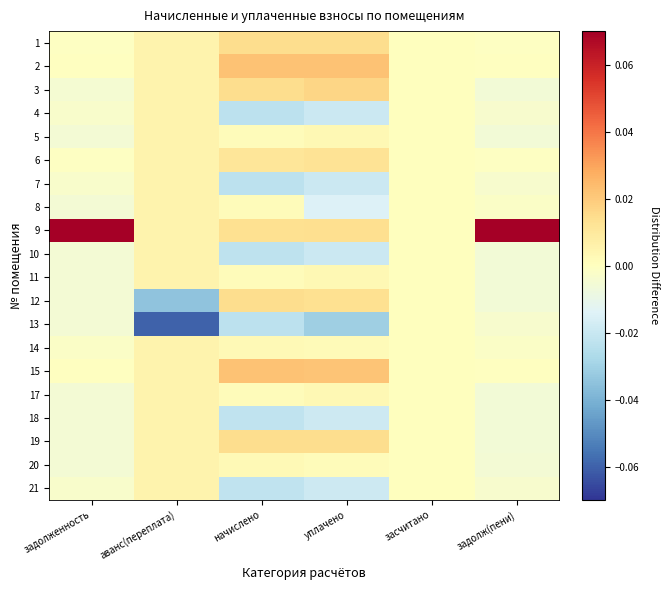

Reading left to right, transcribe all the data shown in this chart.

1: задолженность=-0.0	аванс(переплата)=0.0	начислено=0.0	уплачено=0.0	засчитано=0.0	задолж(пени)=-0.0
2: задолженность=-0.0	аванс(переплата)=0.0	начислено=0.0	уплачено=0.0	засчитано=0.0	задолж(пени)=-0.0
3: задолженность=-0.0	аванс(переплата)=0.0	начислено=0.0	уплачено=0.0	засчитано=0.0	задолж(пени)=-0.0
4: задолженность=-0.0	аванс(переплата)=0.0	начислено=-0.0	уплачено=-0.0	засчитано=0.0	задолж(пени)=-0.0
5: задолженность=-0.0	аванс(переплата)=0.0	начислено=0.0	уплачено=0.0	засчитано=0.0	задолж(пени)=-0.0
6: задолженность=-0.0	аванс(переплата)=0.0	начислено=0.0	уплачено=0.0	засчитано=0.0	задолж(пени)=-0.0
7: задолженность=-0.0	аванс(переплата)=0.0	начислено=-0.0	уплачено=-0.0	засчитано=0.0	задолж(пени)=-0.0
8: задолженность=-0.0	аванс(переплата)=0.0	начислено=0.0	уплачено=-0.0	засчитано=0.0	задолж(пени)=-0.0
9: задолженность=0.1	аванс(переплата)=0.0	начислено=0.0	уплачено=0.0	засчитано=0.0	задолж(пени)=0.1
10: задолженность=-0.0	аванс(переплата)=0.0	начислено=-0.0	уплачено=-0.0	засчитано=0.0	задолж(пени)=-0.0
11: задолженность=-0.0	аванс(переплата)=0.0	начислено=0.0	уплачено=0.0	засчитано=0.0	задолж(пени)=-0.0
12: задолженность=-0.0	аванс(переплата)=-0.0	начислено=0.0	уплачено=0.0	засчитано=0.0	задолж(пени)=-0.0
13: задолженность=-0.0	аванс(переплата)=-0.1	начислено=-0.0	уплачено=-0.0	засчитано=0.0	задолж(пени)=-0.0
14: задолженность=-0.0	аванс(переплата)=0.0	начислено=0.0	уплачено=0.0	засчитано=0.0	задолж(пени)=-0.0
15: задолженность=-0.0	аванс(переплата)=0.0	начислено=0.0	уплачено=0.0	засчитано=0.0	задолж(пени)=-0.0
17: задолженность=-0.0	аванс(переплата)=0.0	начислено=0.0	уплачено=0.0	засчитано=0.0	задолж(пени)=-0.0
18: задолженность=-0.0	аванс(переплата)=0.0	начислено=-0.0	уплачено=-0.0	засчитано=0.0	задолж(пени)=-0.0
19: задолженность=-0.0	аванс(переплата)=0.0	начислено=0.0	уплачено=0.0	засчитано=0.0	задолж(пени)=-0.0
20: задолженность=-0.0	аванс(переплата)=0.0	начислено=0.0	уплачено=0.0	засчитано=0.0	задолж(пени)=-0.0
21: задолженность=-0.0	аванс(переплата)=0.0	начислено=-0.0	уплачено=-0.0	засчитано=0.0	задолж(пени)=-0.0